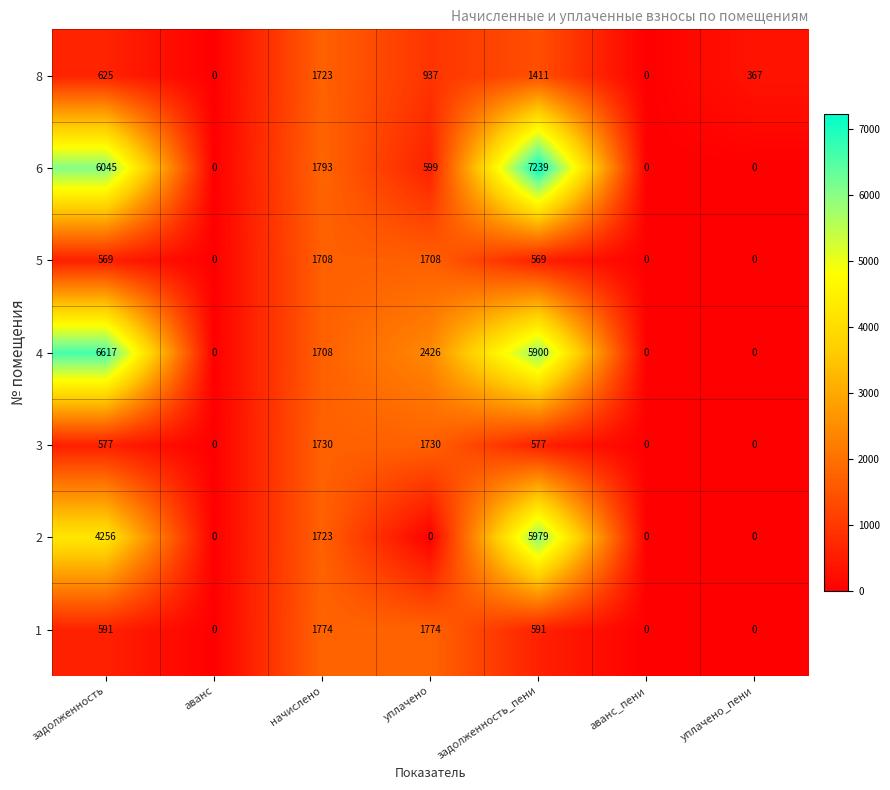

Which series has the widest spread of values?

6